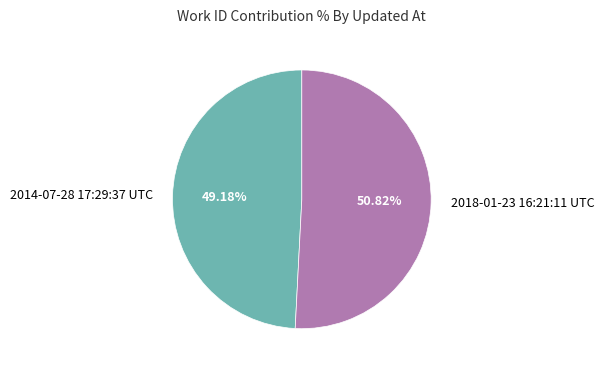

Does any single category account for the majority?

Yes